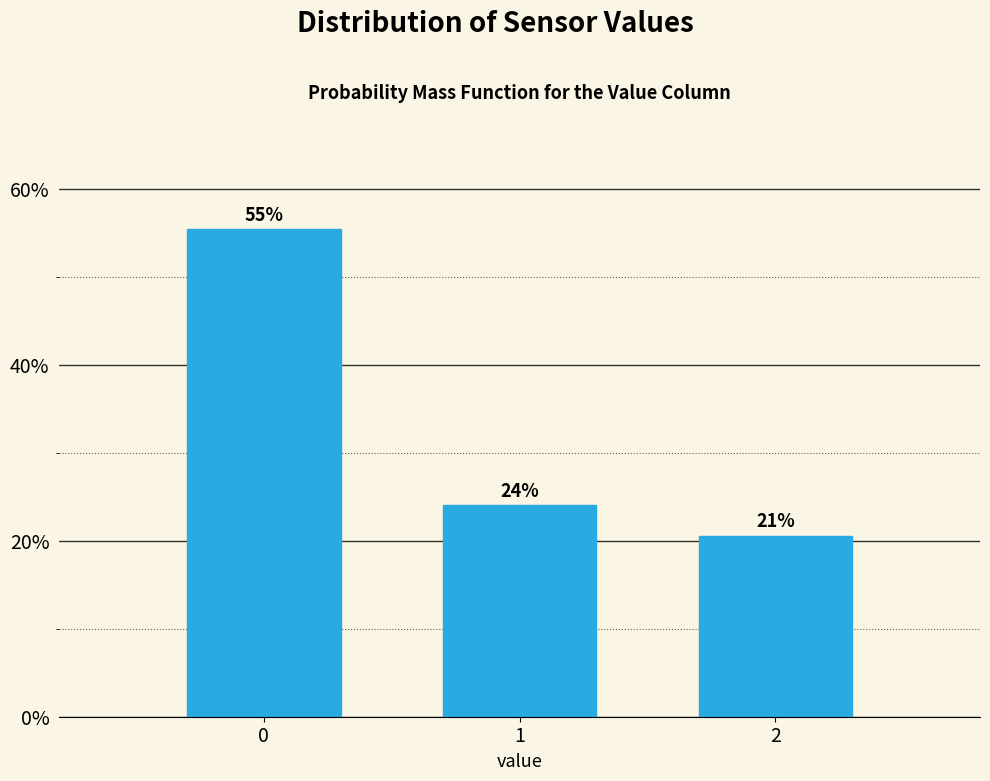

Does the chart contain any negative values?

No